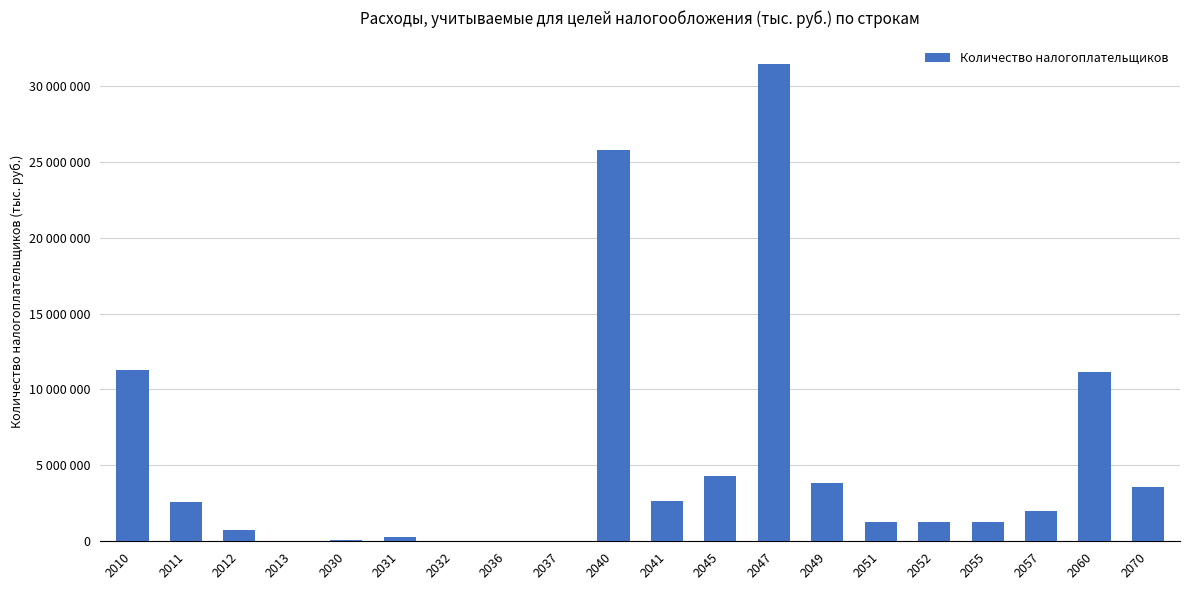

Are the bars horizontal?

No